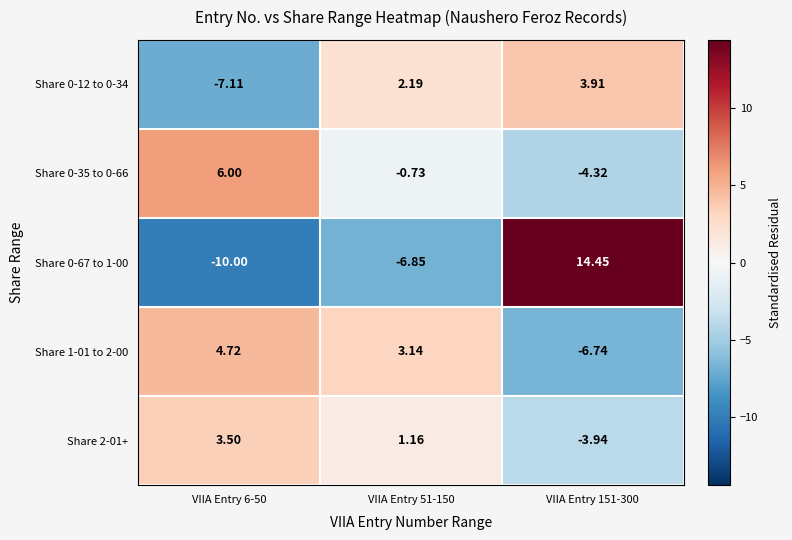

Is the value of Share 1-01 to 2-00 at VIIA Entry 6-50 greater than the value of Share 0-12 to 0-34 at VIIA Entry 6-50?

Yes